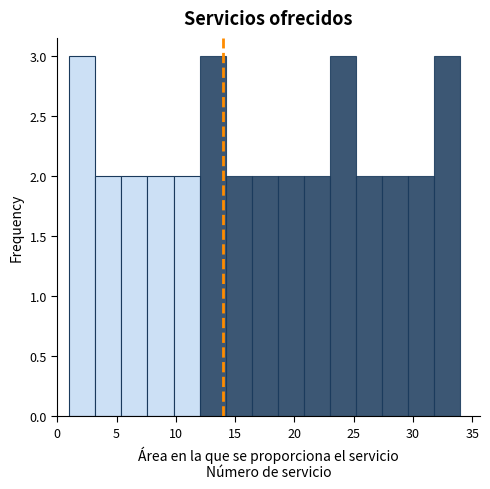

Reading left to right, list every bar in this chart as the range it spans on the x-axis followed by its height. Neither the bar edges nor the heights are printed on the chart, so give them approximately, as read against the axes.

1.0 to 3.2: 3
3.2 to 5.4: 2
5.4 to 7.6: 2
7.6 to 9.8: 2
9.8 to 12.0: 2
12.0 to 14.2: 3
14.2 to 16.4: 2
16.4 to 18.6: 2
18.6 to 20.8: 2
20.8 to 23.0: 2
23.0 to 25.2: 3
25.2 to 27.4: 2
27.4 to 29.6: 2
29.6 to 31.8: 2
31.8 to 34.0: 3